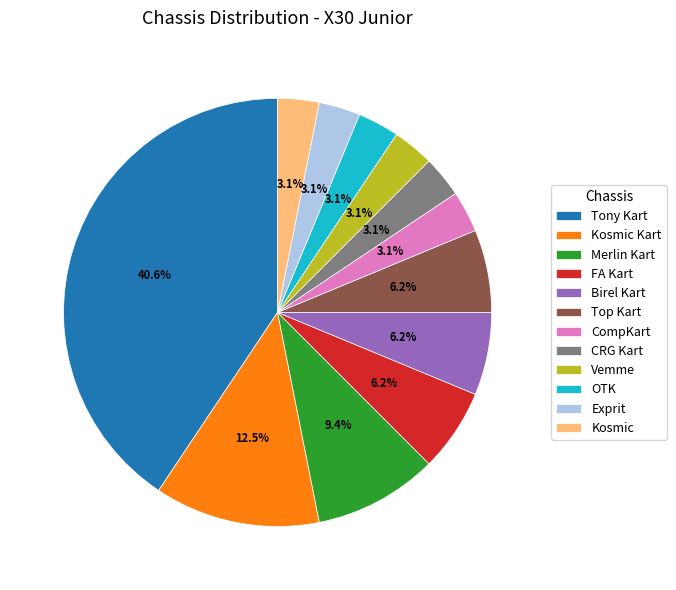

What is the ratio of the value at Merlin Kart to the value at Tony Kart?

0.2